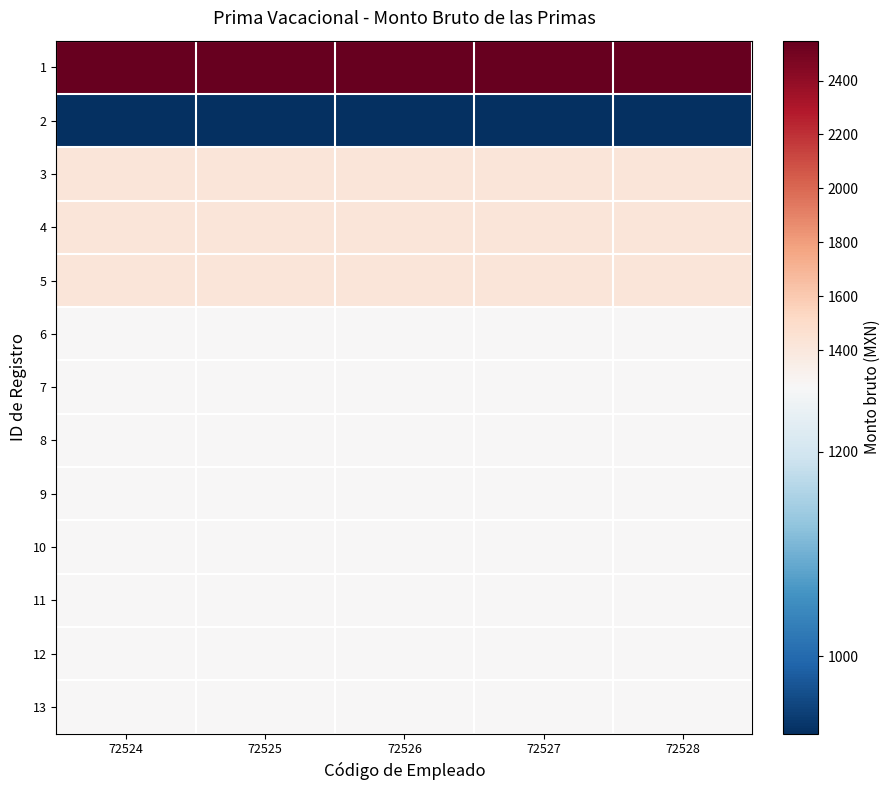

At which category does the chart reach its minimum across all series?

72524